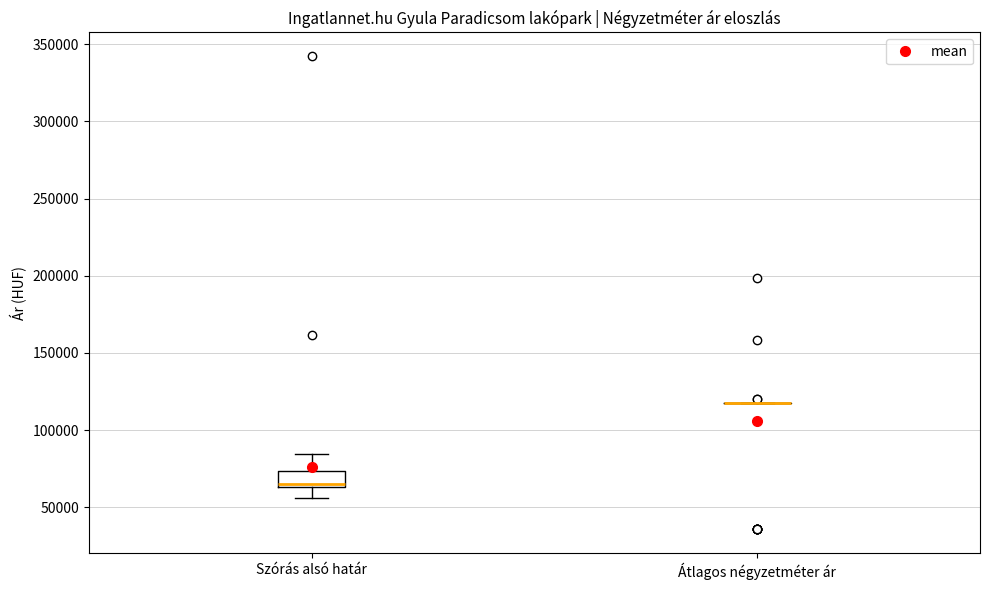

Comparing the boxes themselves (not the whiskers), which one is the tallest?

Szórás alsó határ